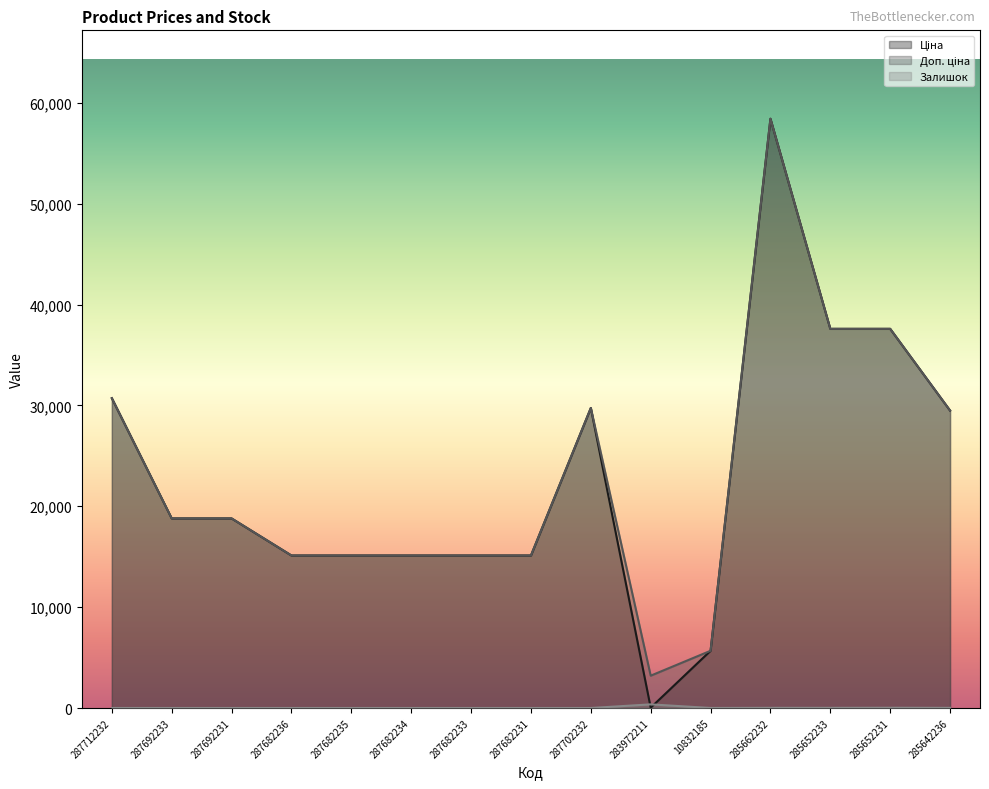

True or false: Залишок has a value of 0.0 at 287692233.

True